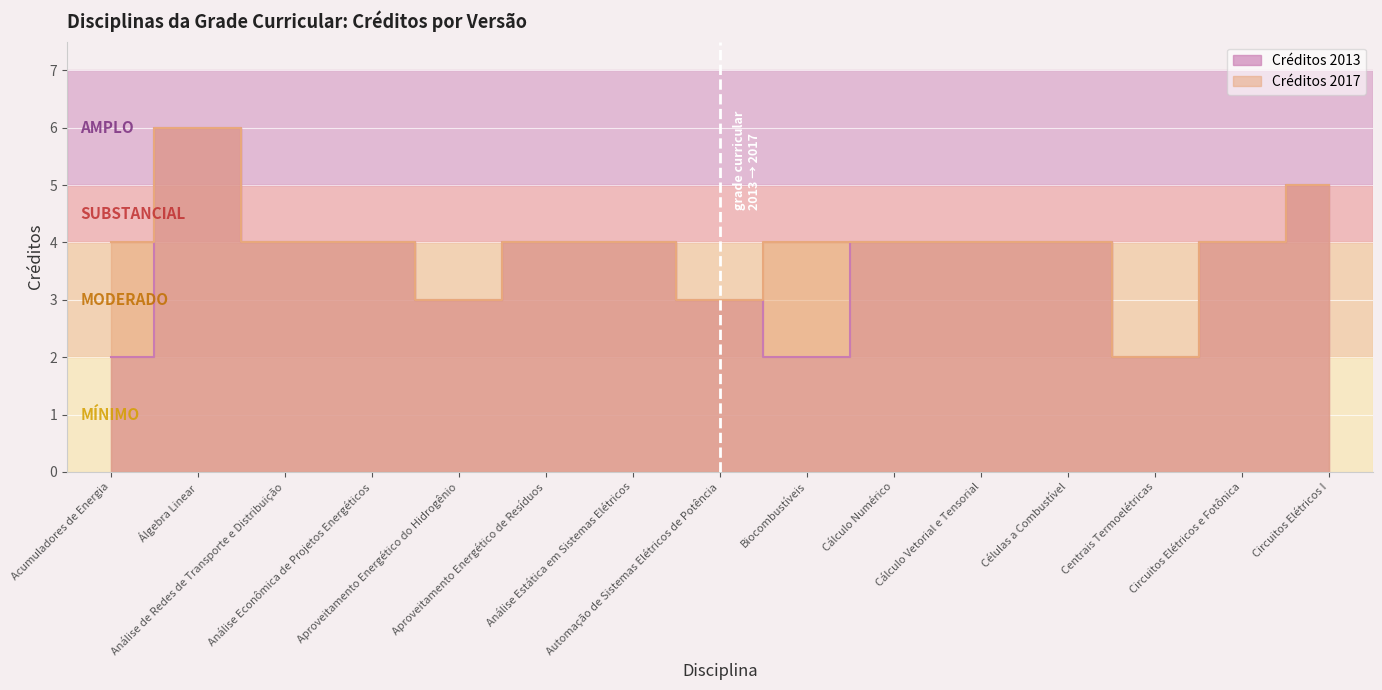

Rank the categories by Créditos 2013 value from lowest to highest.

Acumuladores de Energia, Biocombustíveis, Centrais Termoelétricas, Aproveitamento Energético do Hidrogênio, Automação de Sistemas Elétricos de Potência, Análise de Redes de Transporte e Distribuição, Análise Econômica de Projetos Energéticos, Aproveitamento Energético de Resíduos, Análise Estática em Sistemas Elétricos, Cálculo Numérico, Cálculo Vetorial e Tensorial, Células a Combustível, Circuitos Elétricos e Fotônica, Circuitos Elétricos I, Álgebra Linear